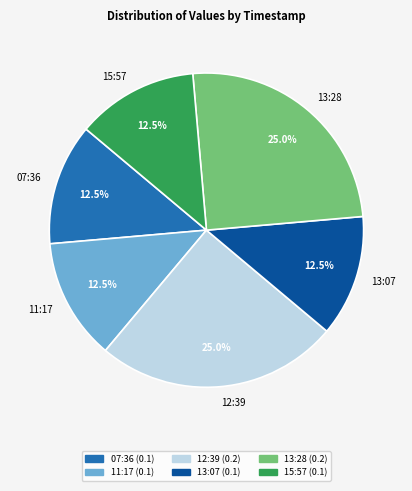

Combined, do 11:17 and 13:07 account for over 50%?

No